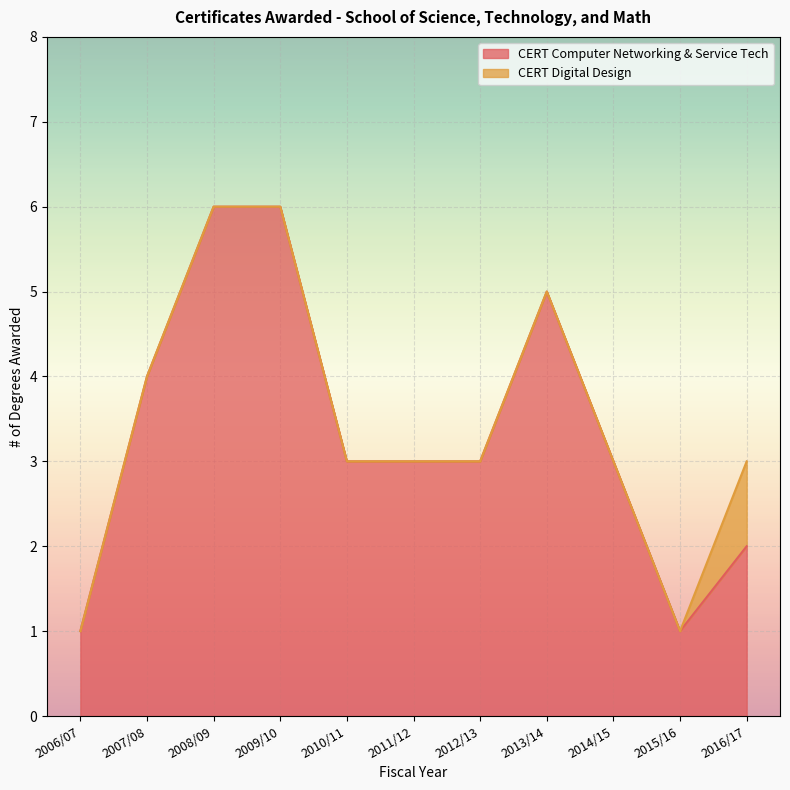

What value does the data have at 2007/08?

4